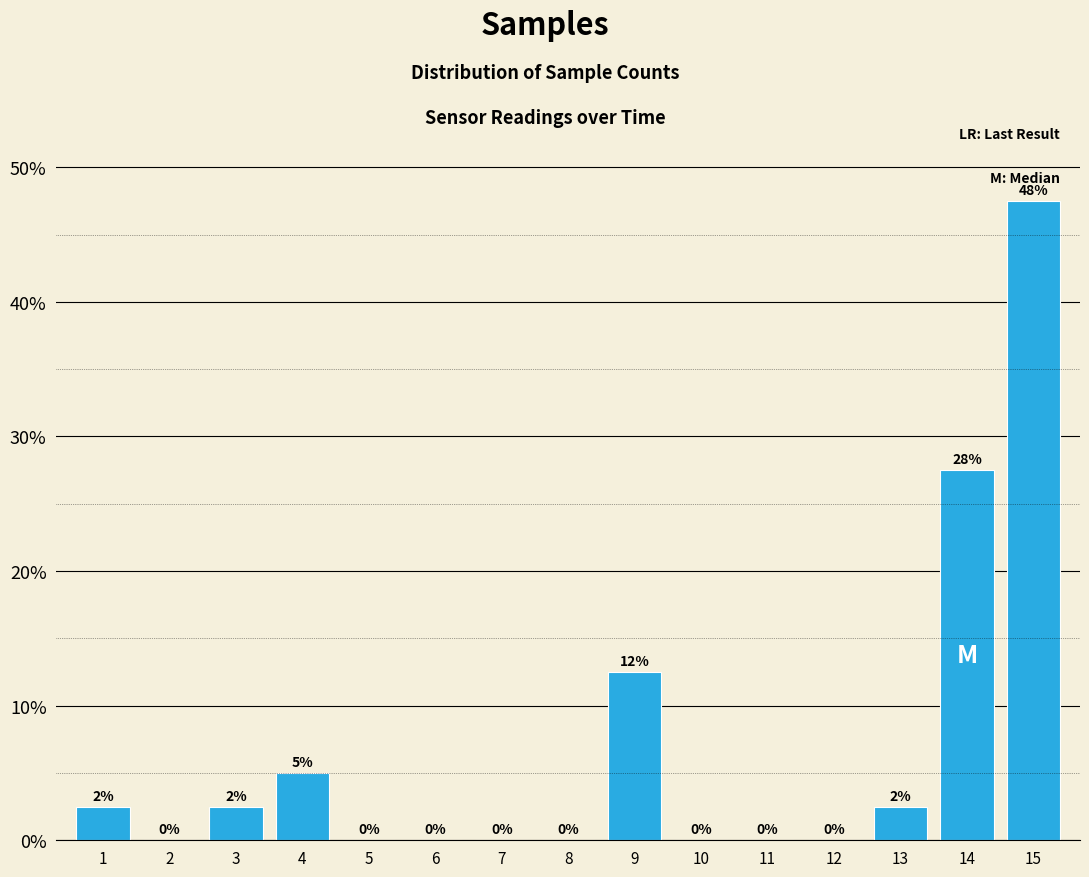

Is it true that the value at 14 is 47.9?

False